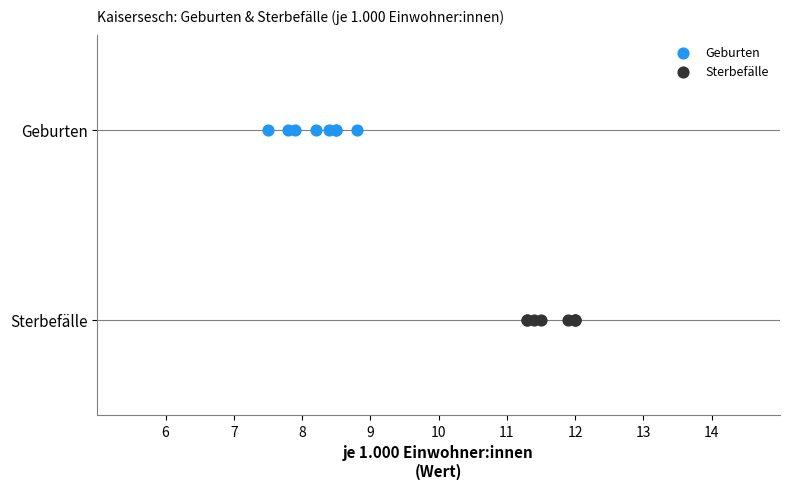

What are all the series names shown in the legend?

Geburten, Sterbefälle